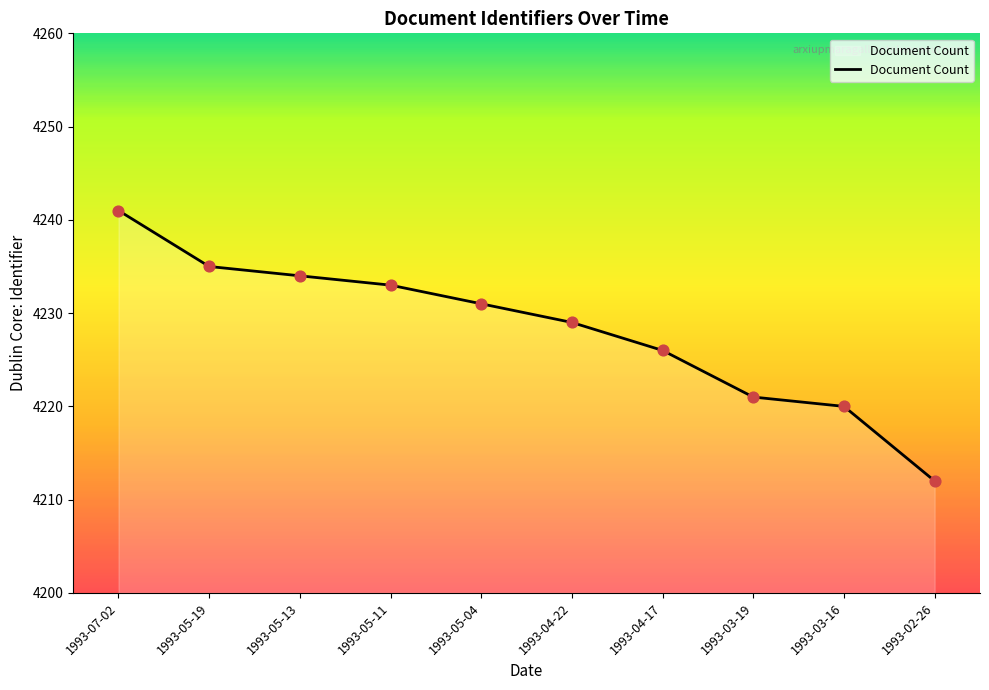

What is the ratio of the value at 1993-02-26 to the value at 1993-04-22?

1.0